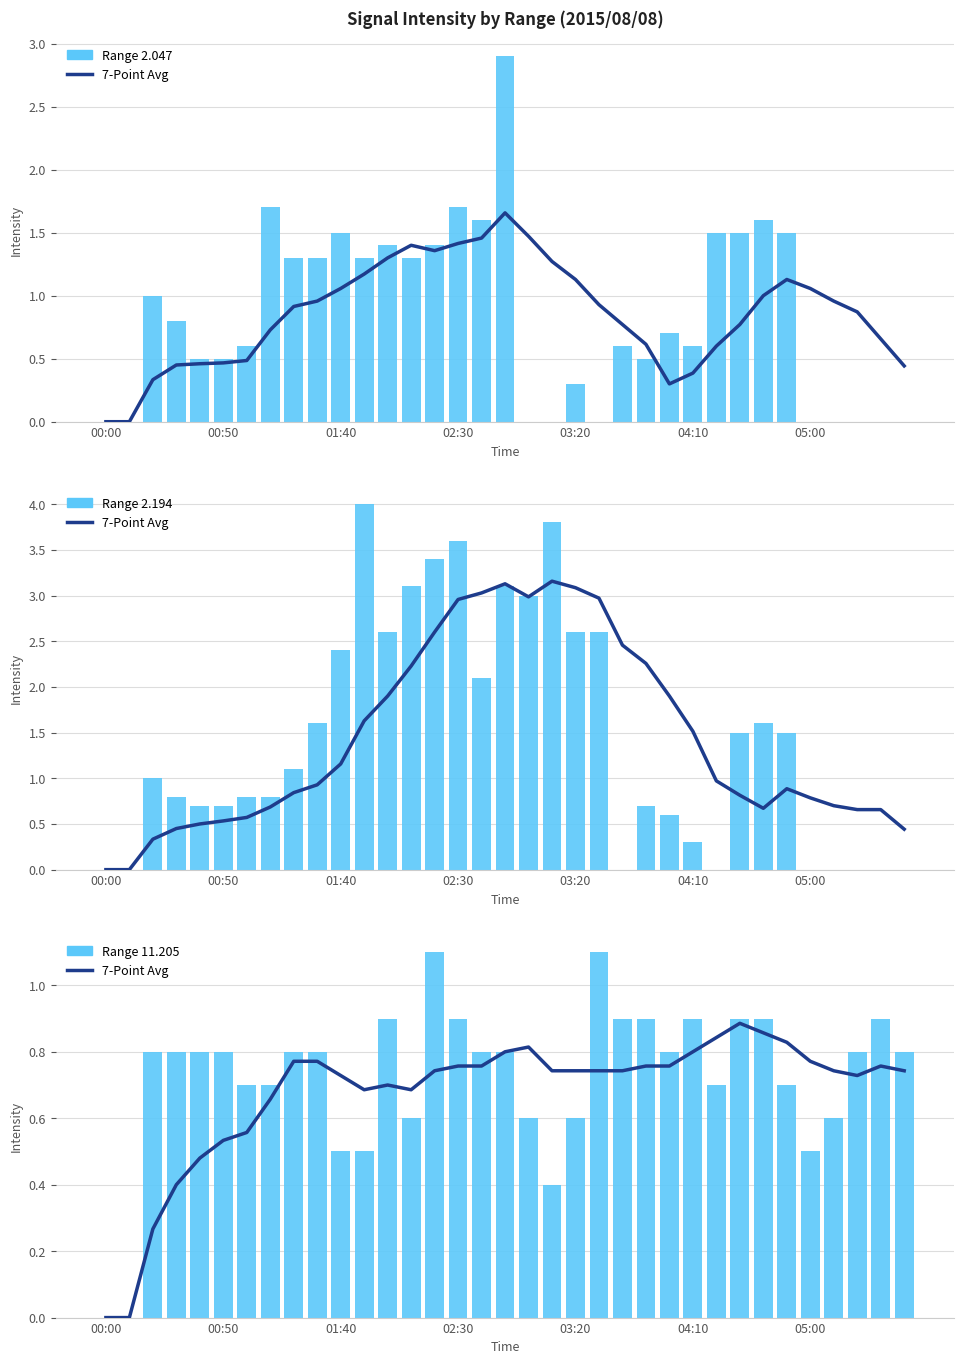

Is the value of 7-Point Avg at 13 greater than the value of Range 2.047 at 05:00?

Yes